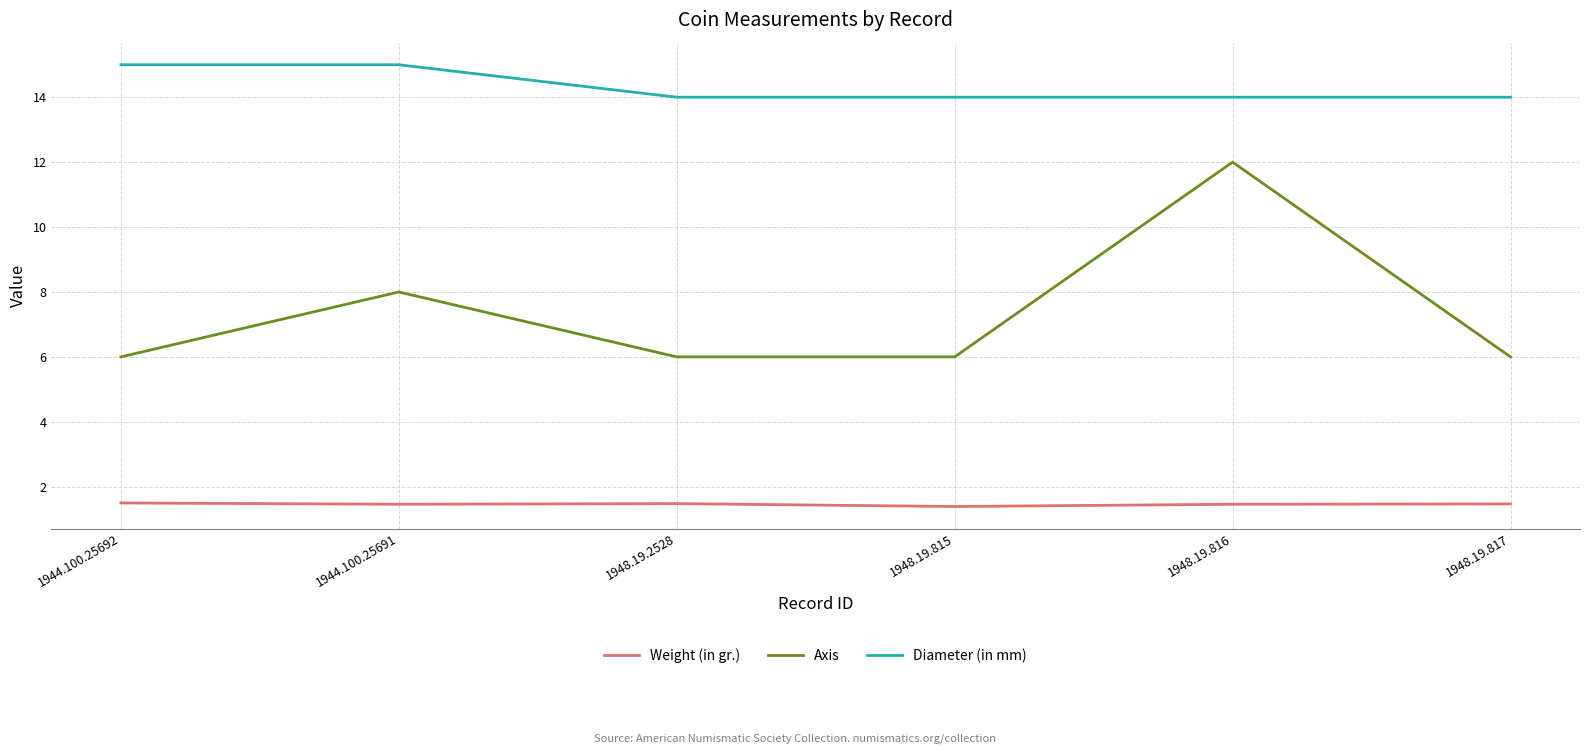

What is the difference between the highest and lowest values at 1948.19.815?

12.6